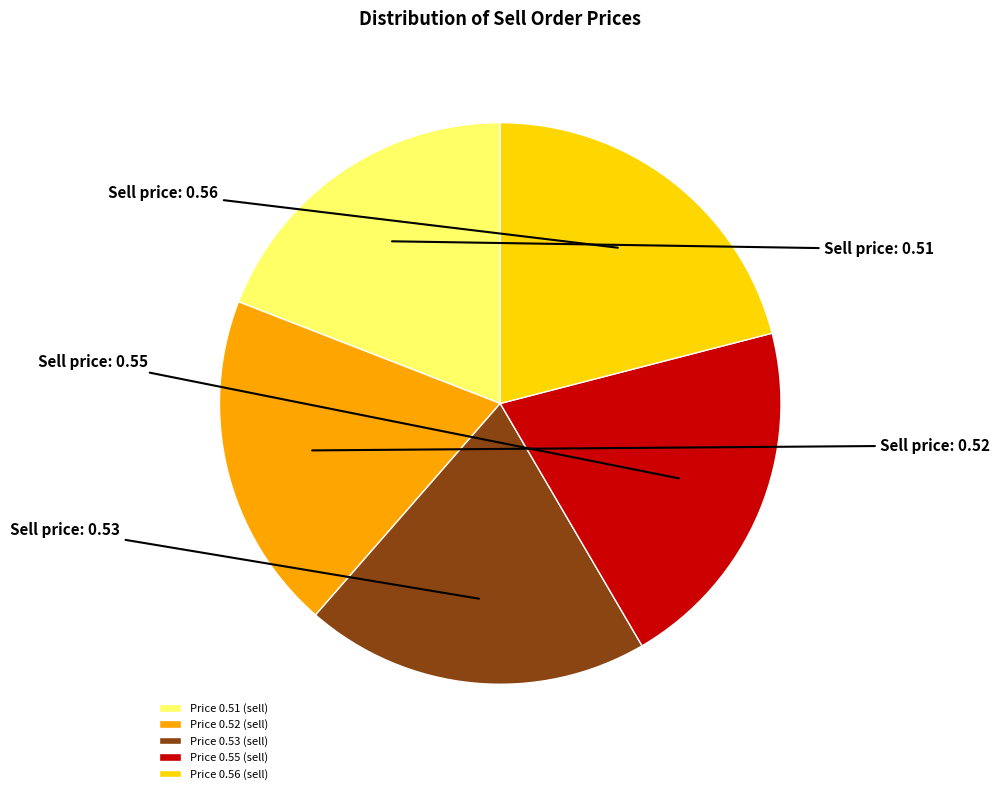

Is there a majority slice in this chart?

No